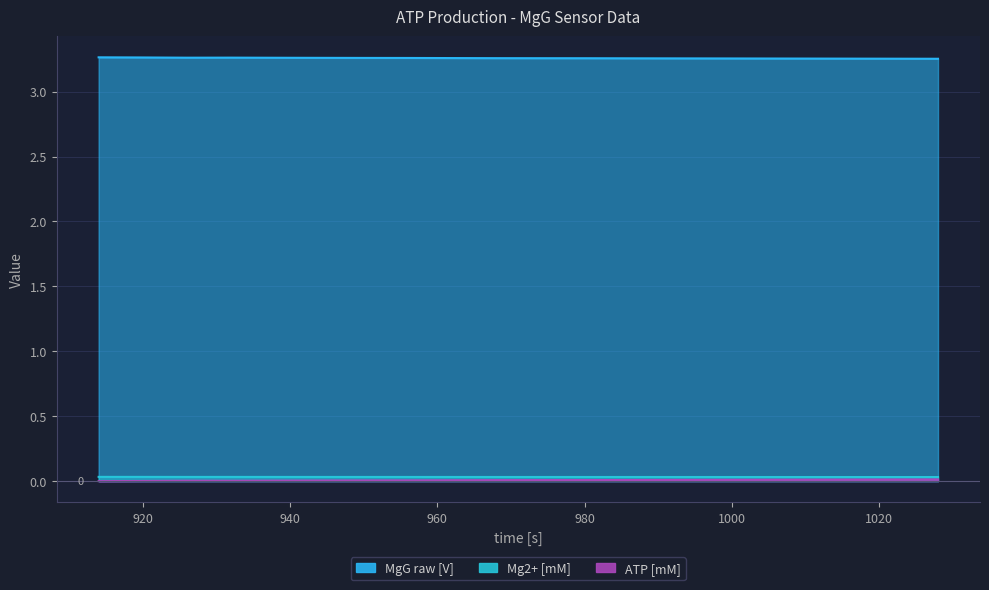

List the labels in order of MgG raw [V] value, smallest first.

1028, 1022, 1016, 1010, 1004, 998, 992, 986, 980, 974, 968, 962, 956, 950, 944, 938, 926, 932, 920, 914